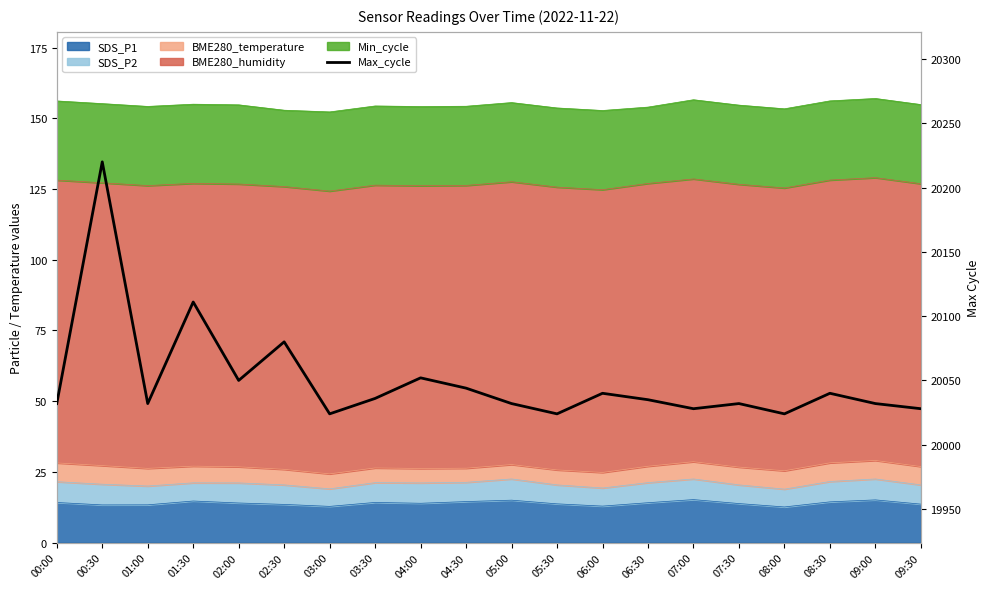

Rank the categories by value from highest to lowest.

00:30, 01:30, 02:30, 04:00, 02:00, 04:30, 06:00, 08:30, 03:30, 06:30, 00:00, 01:00, 05:00, 07:30, 09:00, 07:00, 09:30, 03:00, 05:30, 08:00